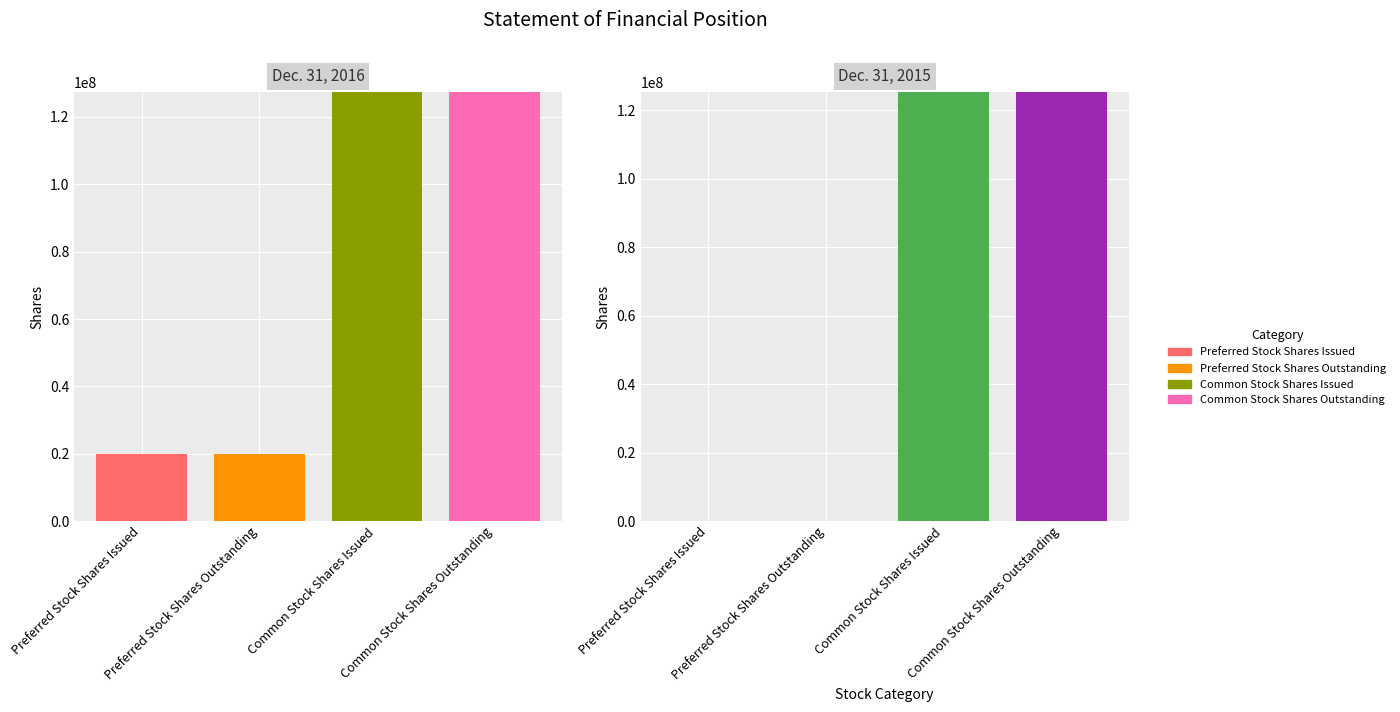

How many bars are there in each group?

4